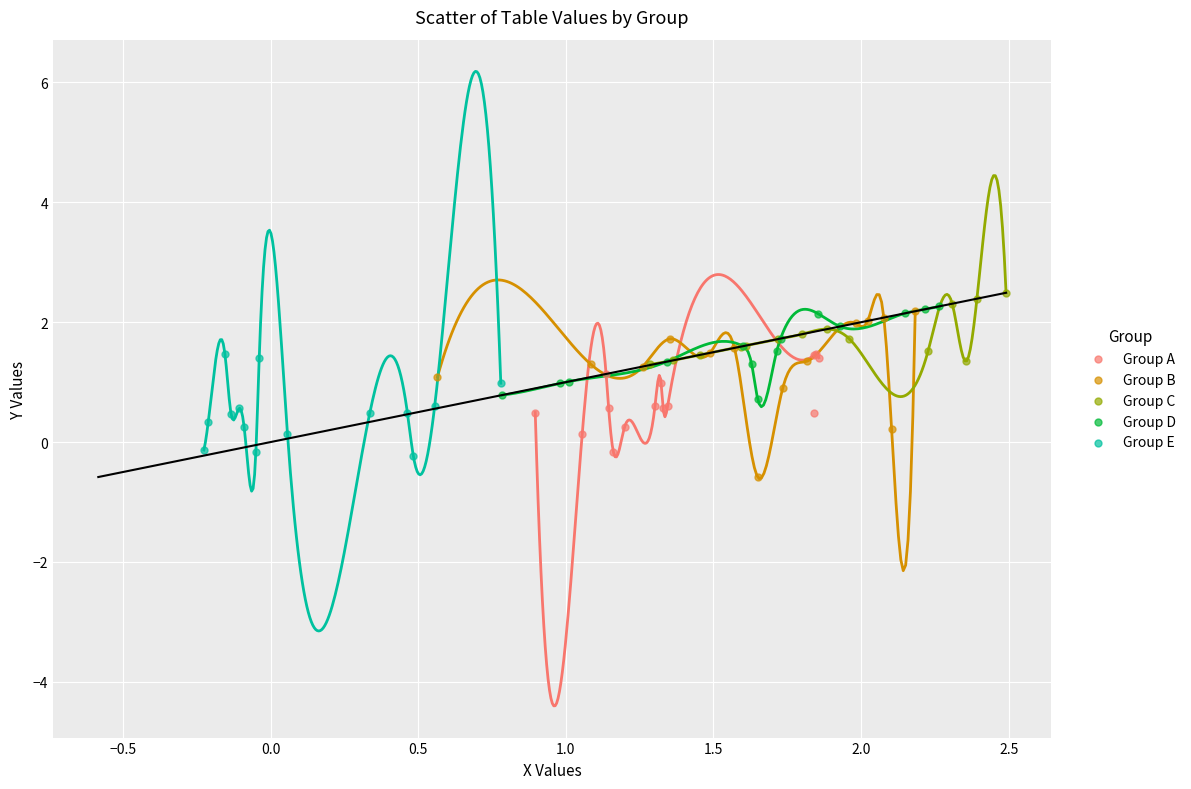

Which series contains the highest Y value?

Group C